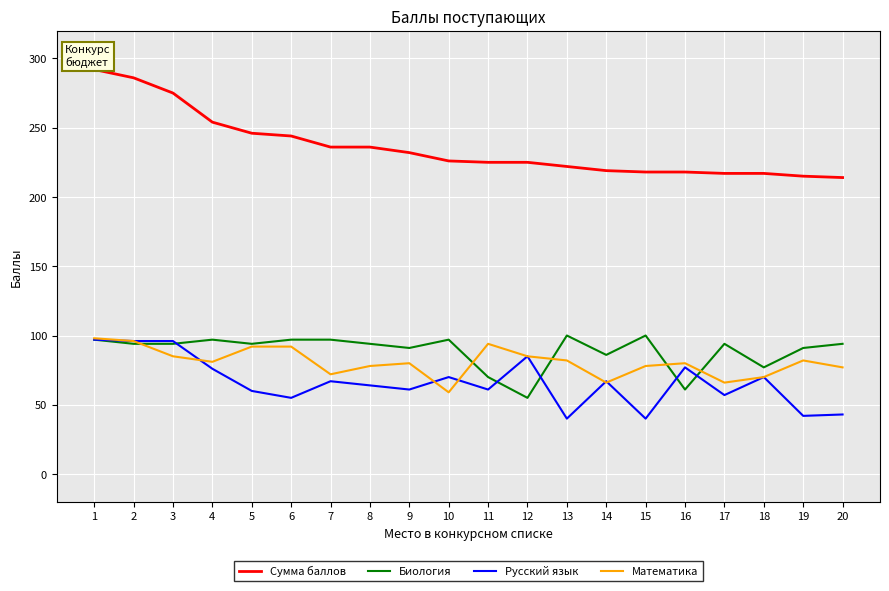

Is this an area chart (filled region under the line)?

No